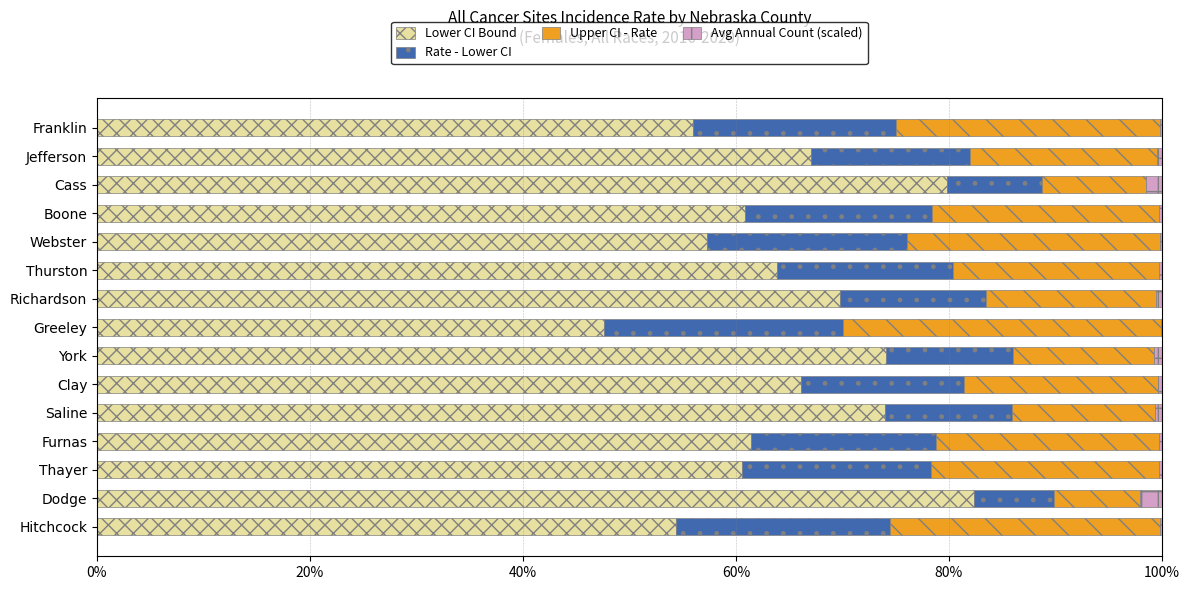

The Lower CI Bound series shows 54.4 at Hitchcock. True or false?

True